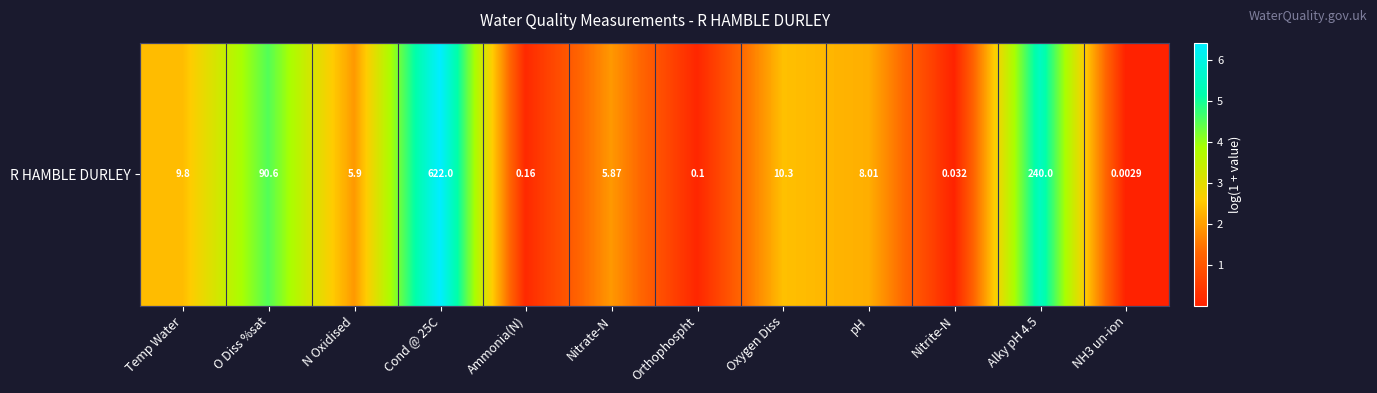

List the labels in order of value, largest first.

Cond @ 25C, Alky pH 4.5, O Diss %sat, Oxygen Diss, Temp Water, pH, N Oxidised, Nitrate-N, Ammonia(N), Orthophospht, Nitrite-N, NH3 un-ion